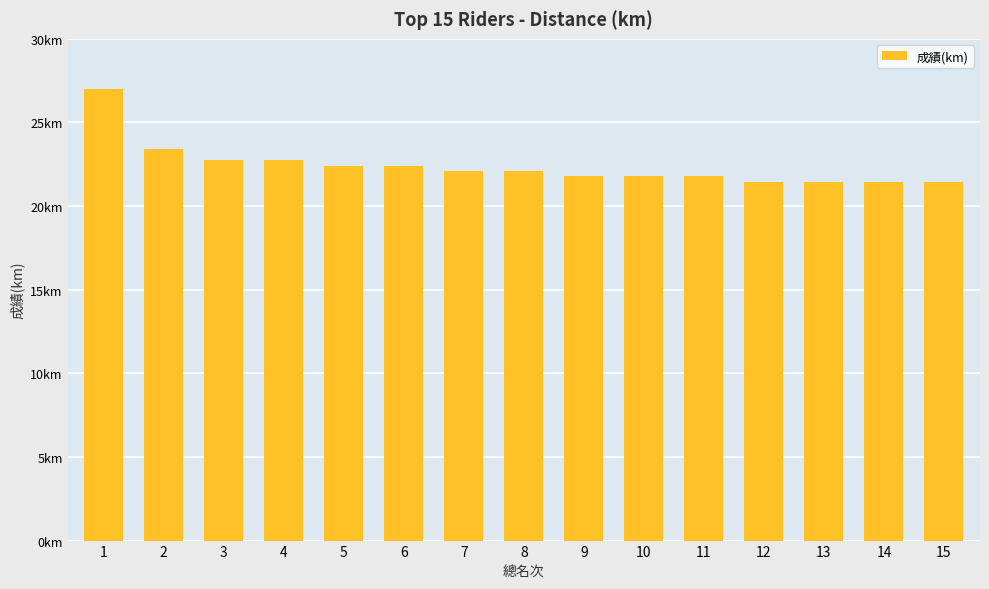

List the labels in order of value, largest first.

1, 2, 3, 4, 5, 6, 7, 8, 9, 10, 11, 12, 13, 14, 15